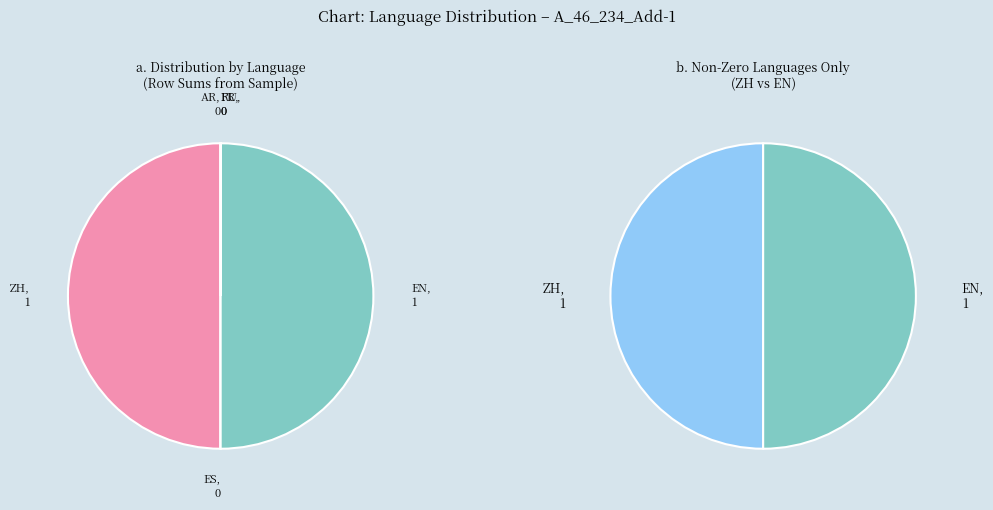

To the nearest percent, what is the combined percentage of A_46_234_Add-1-AR and A_46_234_Add-1-ZH?

50%